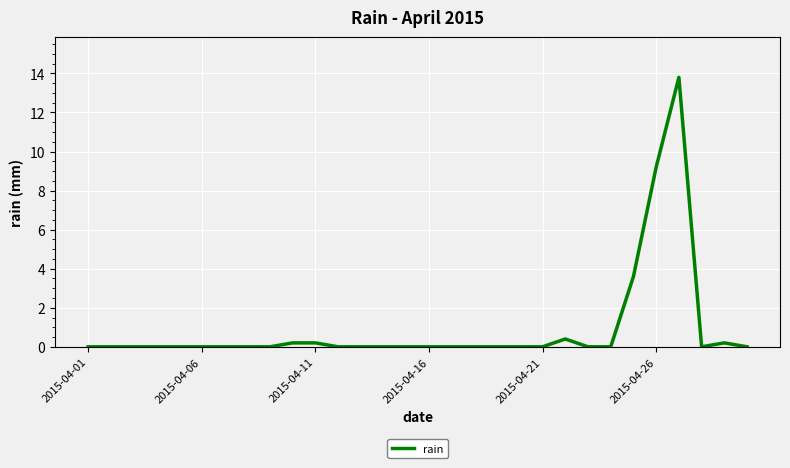

What is the maximum value shown in the chart?

13.8